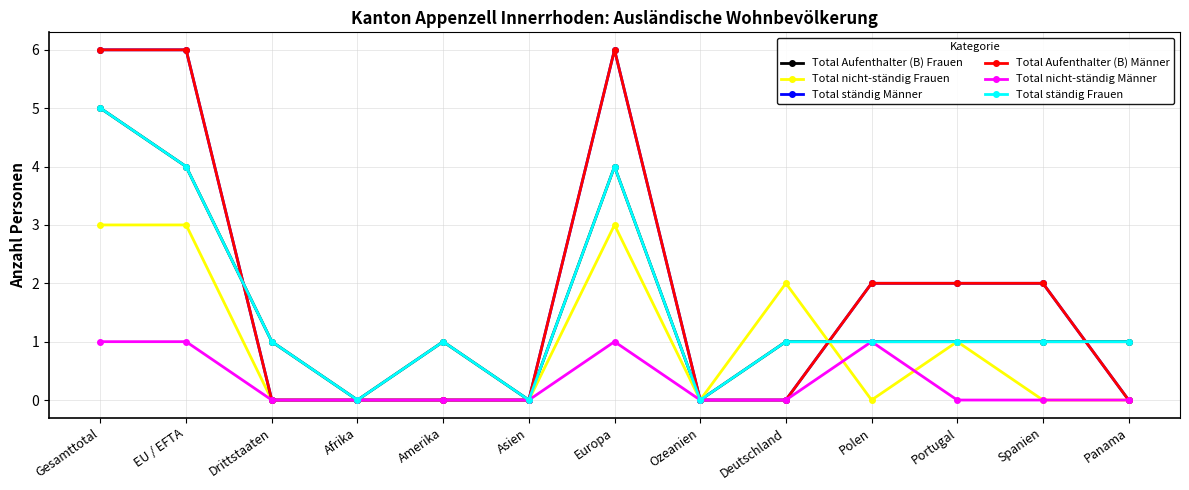

Rank the categories by Total Aufenthalter (B) Frauen value from lowest to highest.

Afrika, Asien, Ozeanien, Drittstaaten, Amerika, Deutschland, Polen, Portugal, Spanien, Panama, EU / EFTA, Europa, Gesamttotal